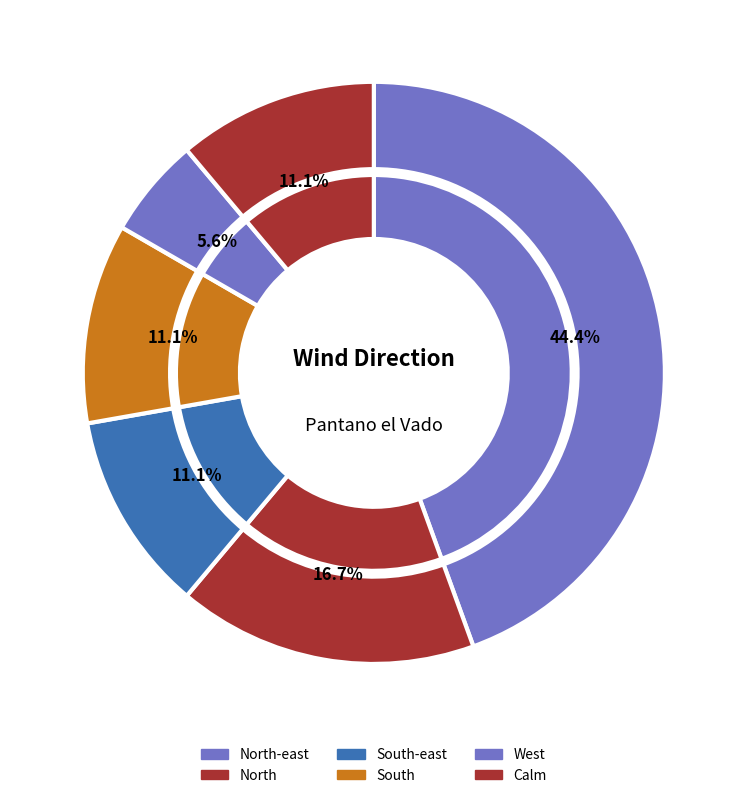

To the nearest percent, what is the average slice percentage?

17%